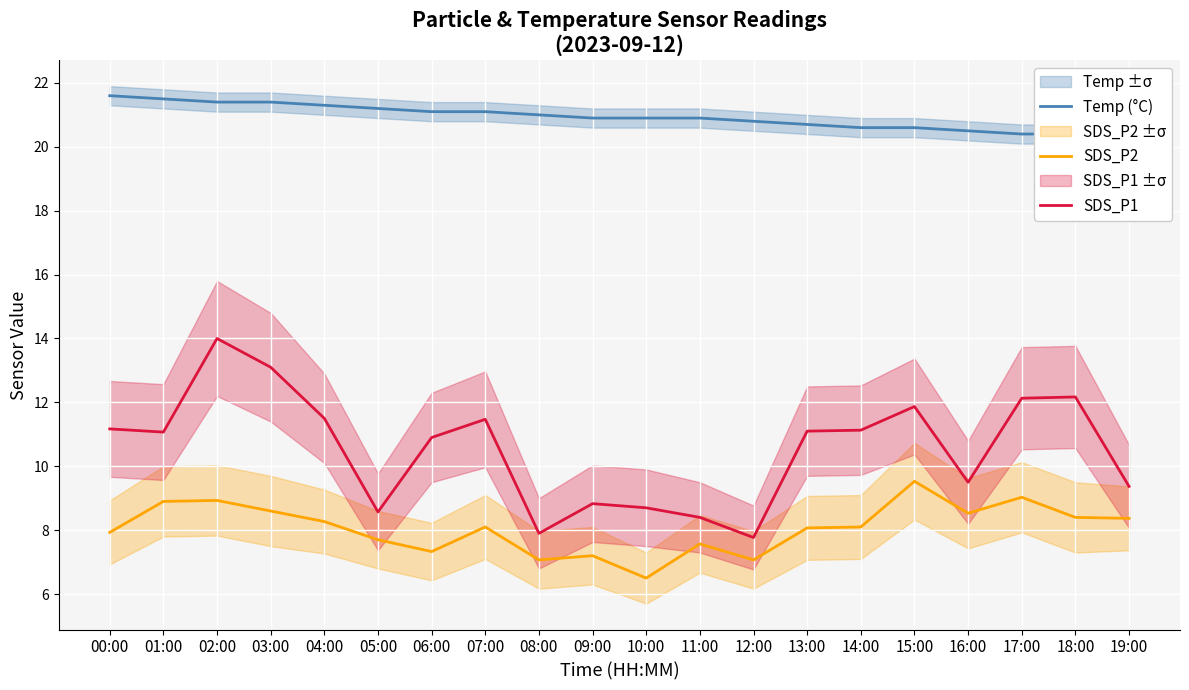

Which category has the lowest value across all series?

10:00